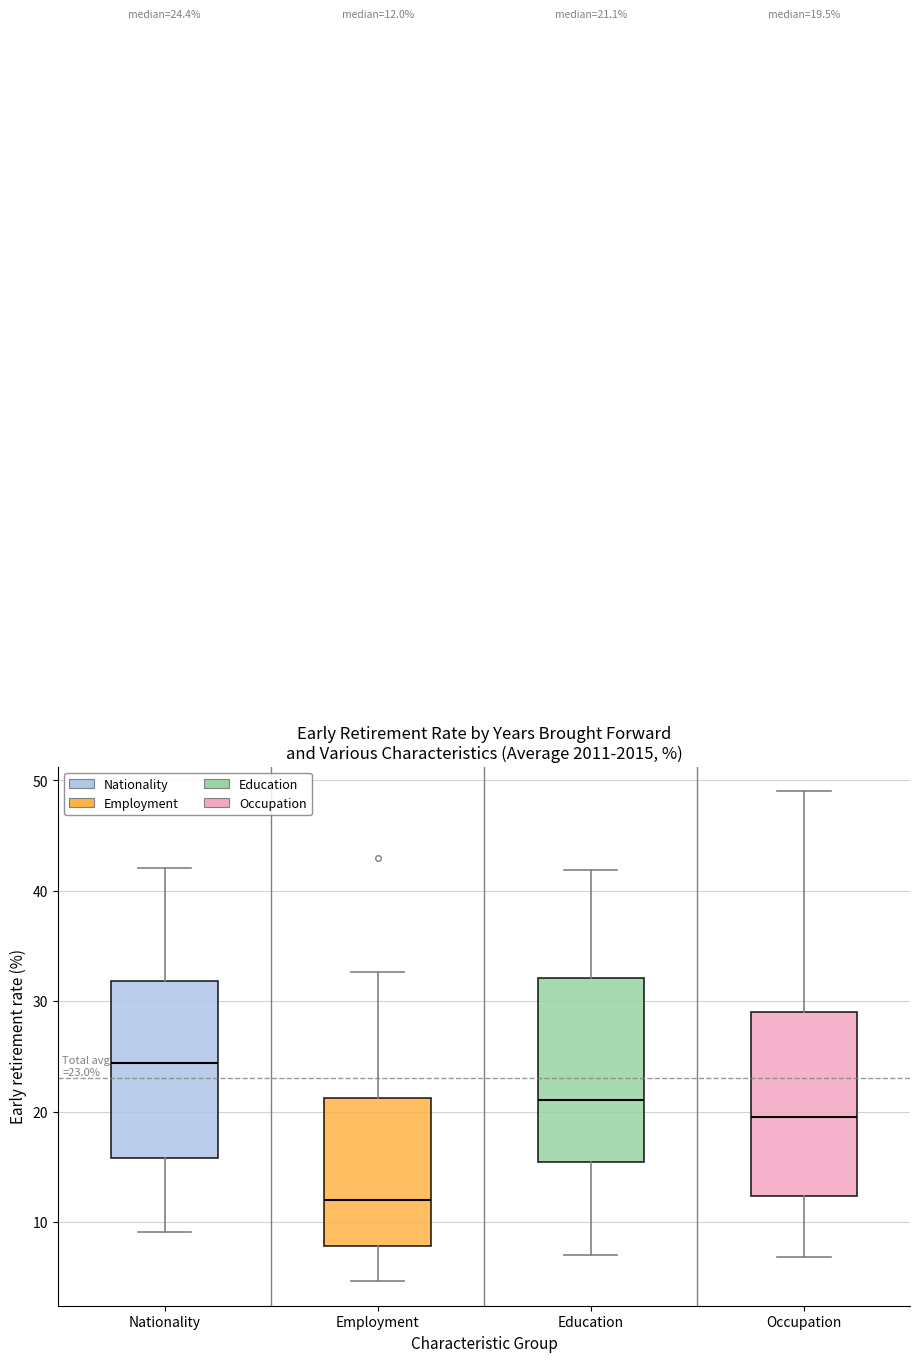

Which box has the highest median line?

Nationality